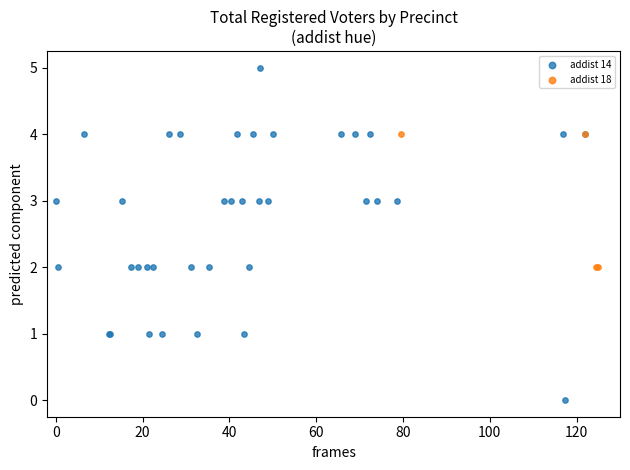

Which series has the largest Y range (max minus min)?

addist 14